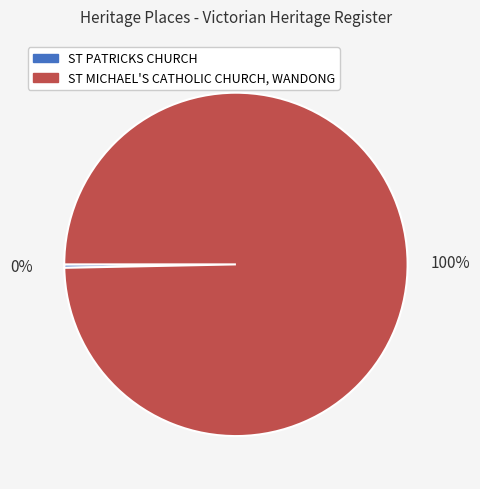

To the nearest percent, what is the combined percentage of ST MICHAEL'S CATHOLIC CHURCH, WANDONG and ST PATRICKS CHURCH?

100%